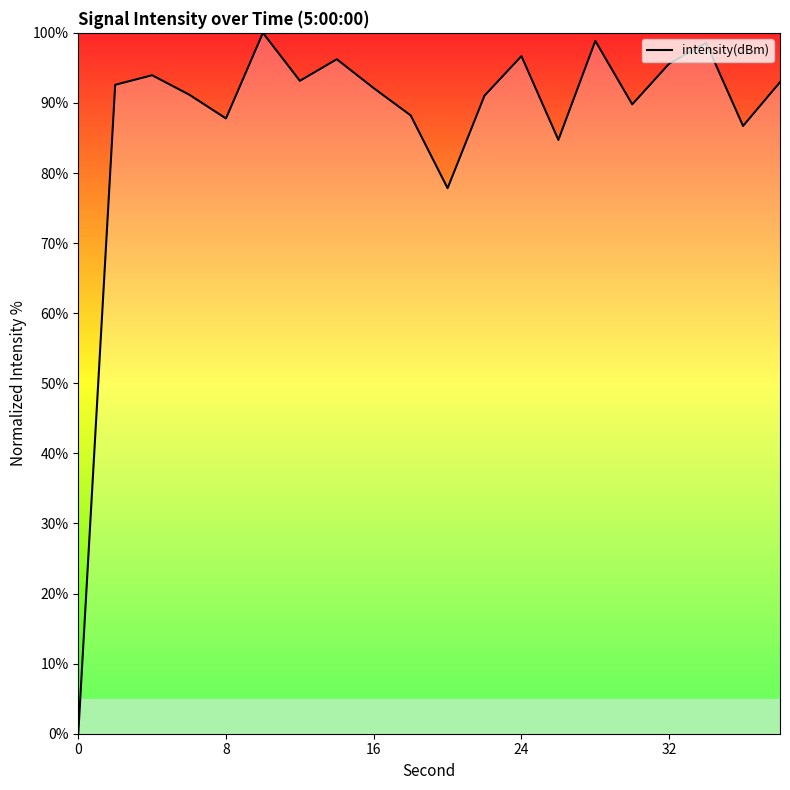

How many categories are shown in the chart?

20